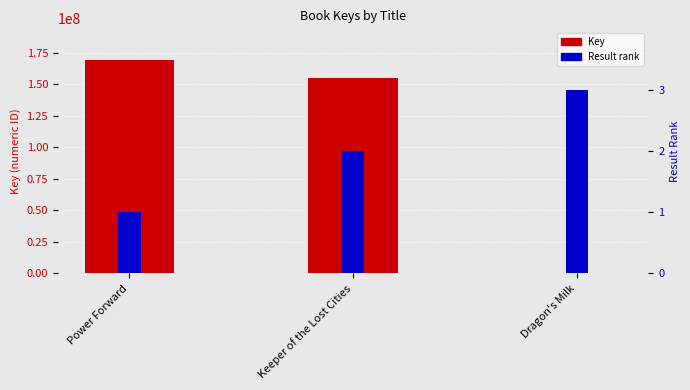

At which label does Result rank first exceed 2?

Dragon's Milk